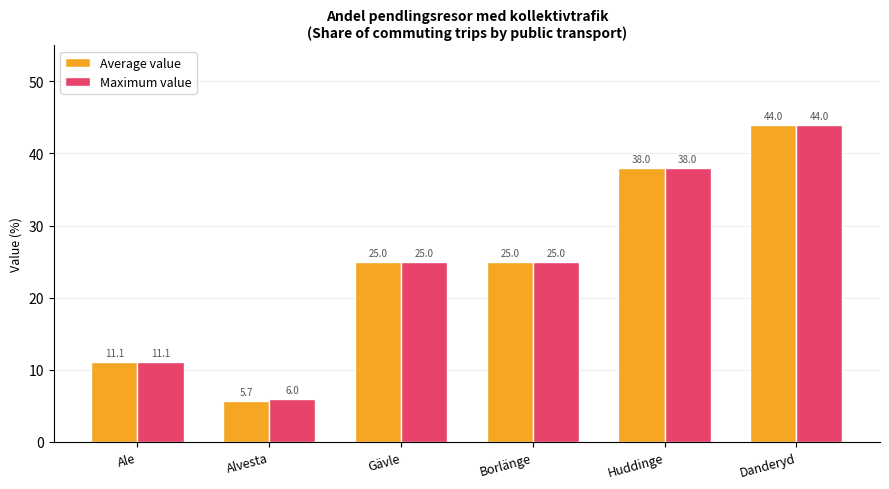

What is the smallest value displayed?

5.7